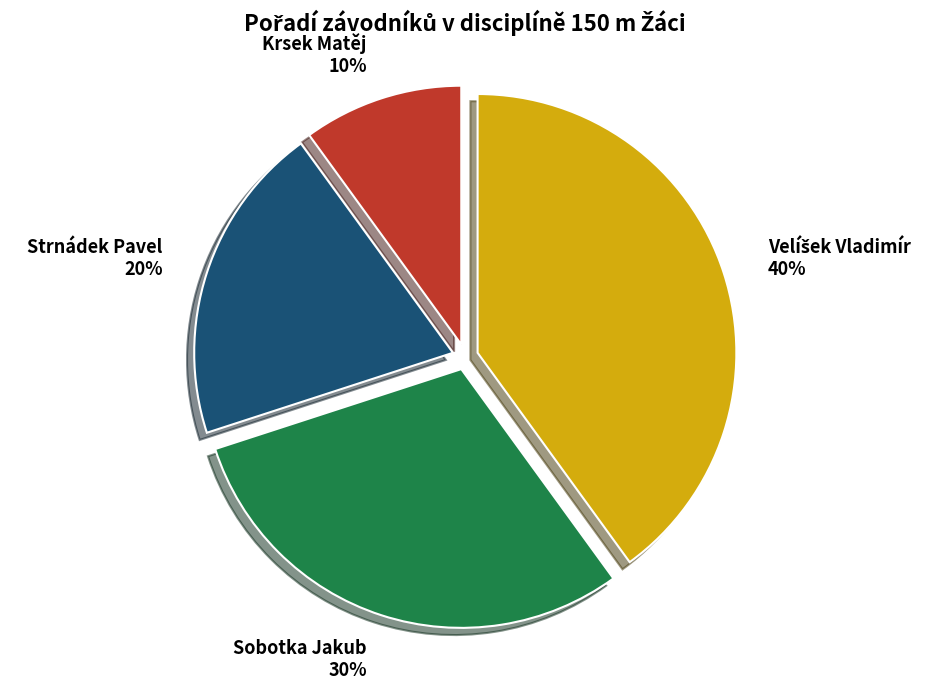

Does any single category account for the majority?

No